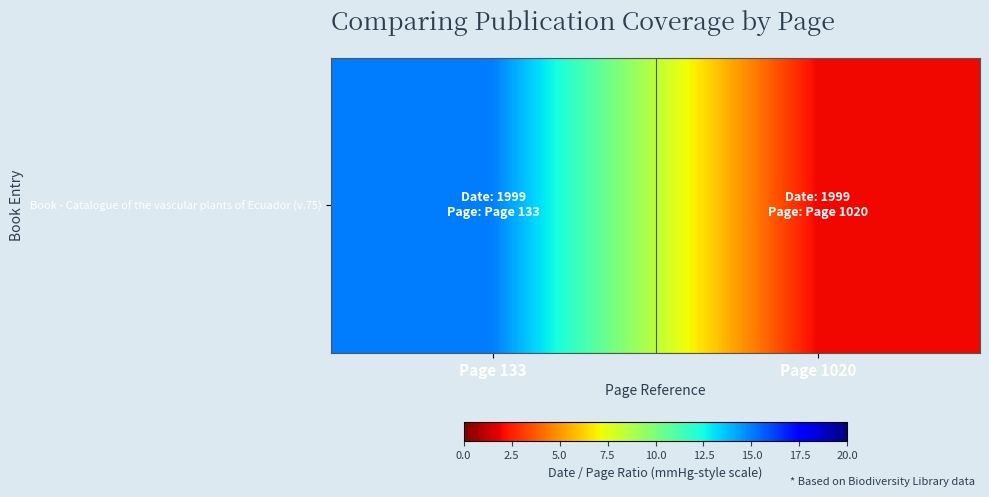

Reading left to right, transcribe all the data shown in this chart.

15.0	2.0